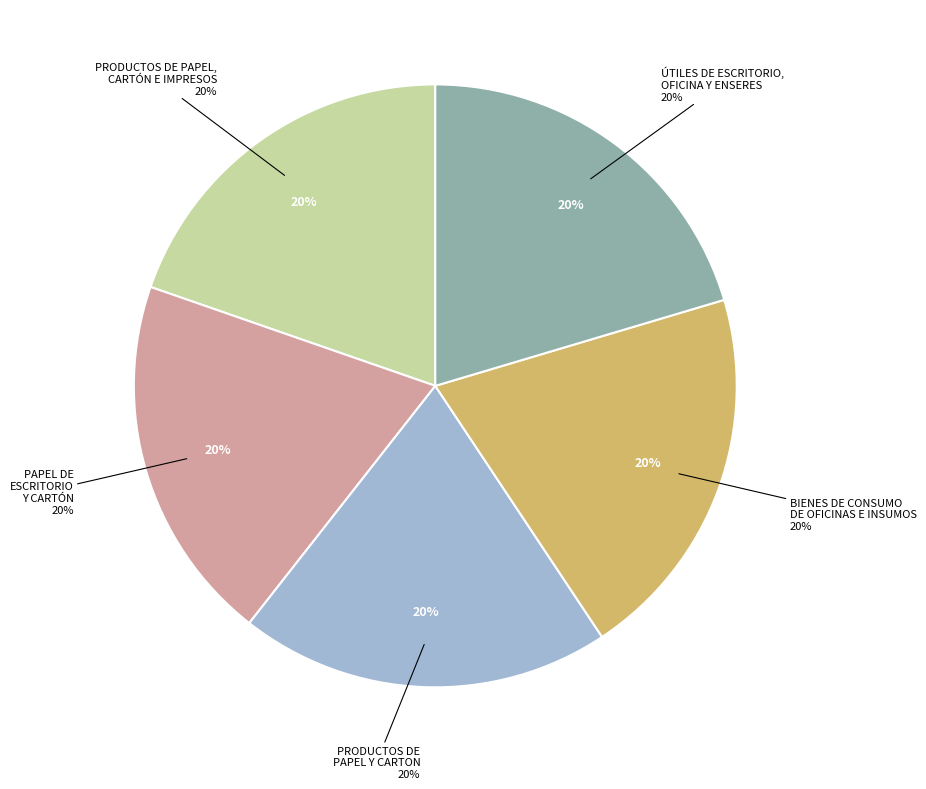

Is the sum of ÚTILES DE ESCRITORIO, OFICINA Y ENSERES and PRODUCTOS DE PAPEL, CARTÓN  E  IMPRESOS greater than half?

No